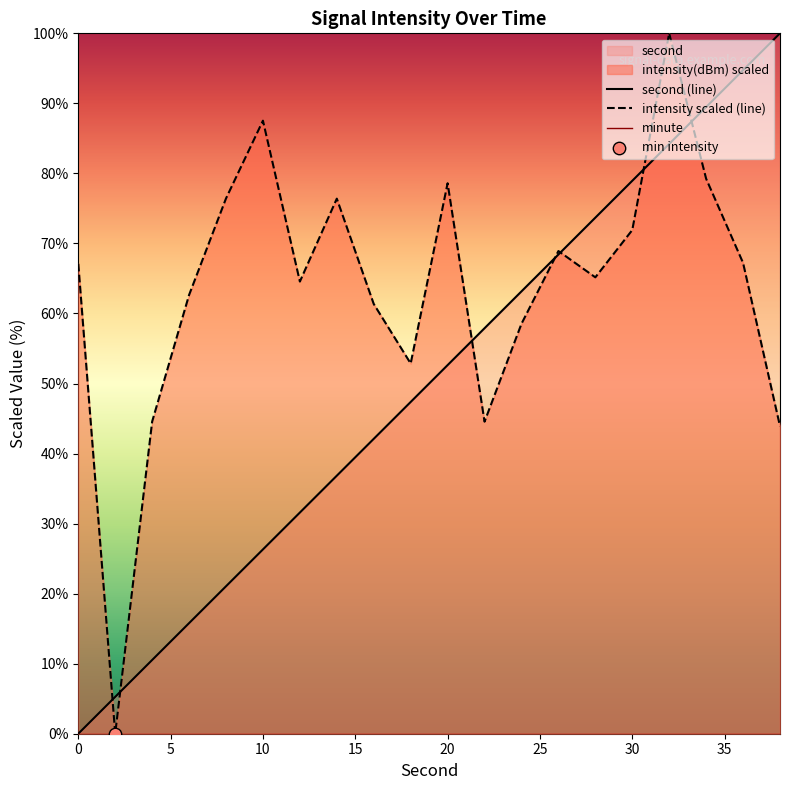

Which series reaches the maximum Y coordinate?

second